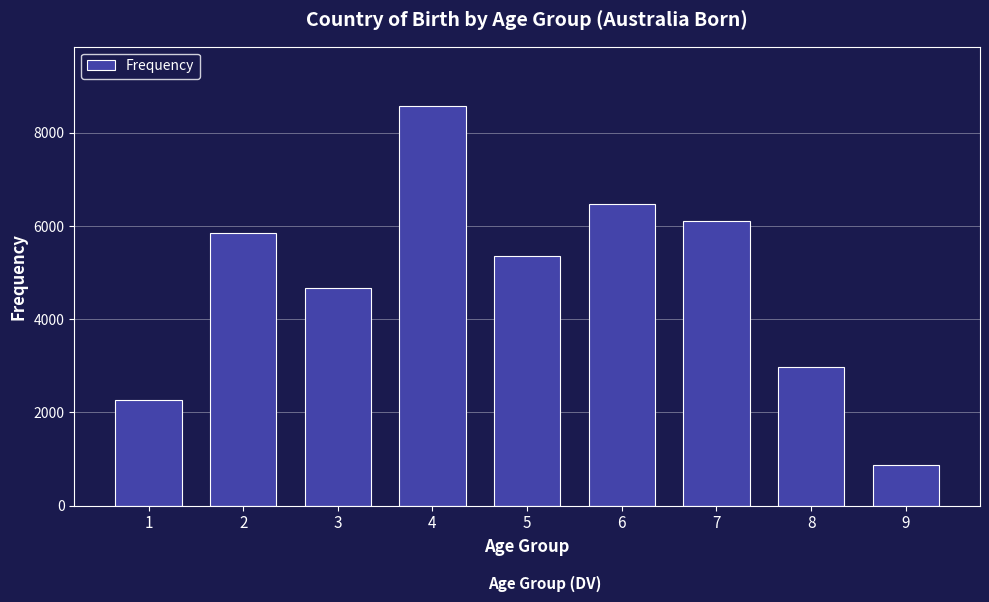

Reading left to right, extract all data points from this chart.

2273	5840	4669	8565	5358	6482	6112	2967	867